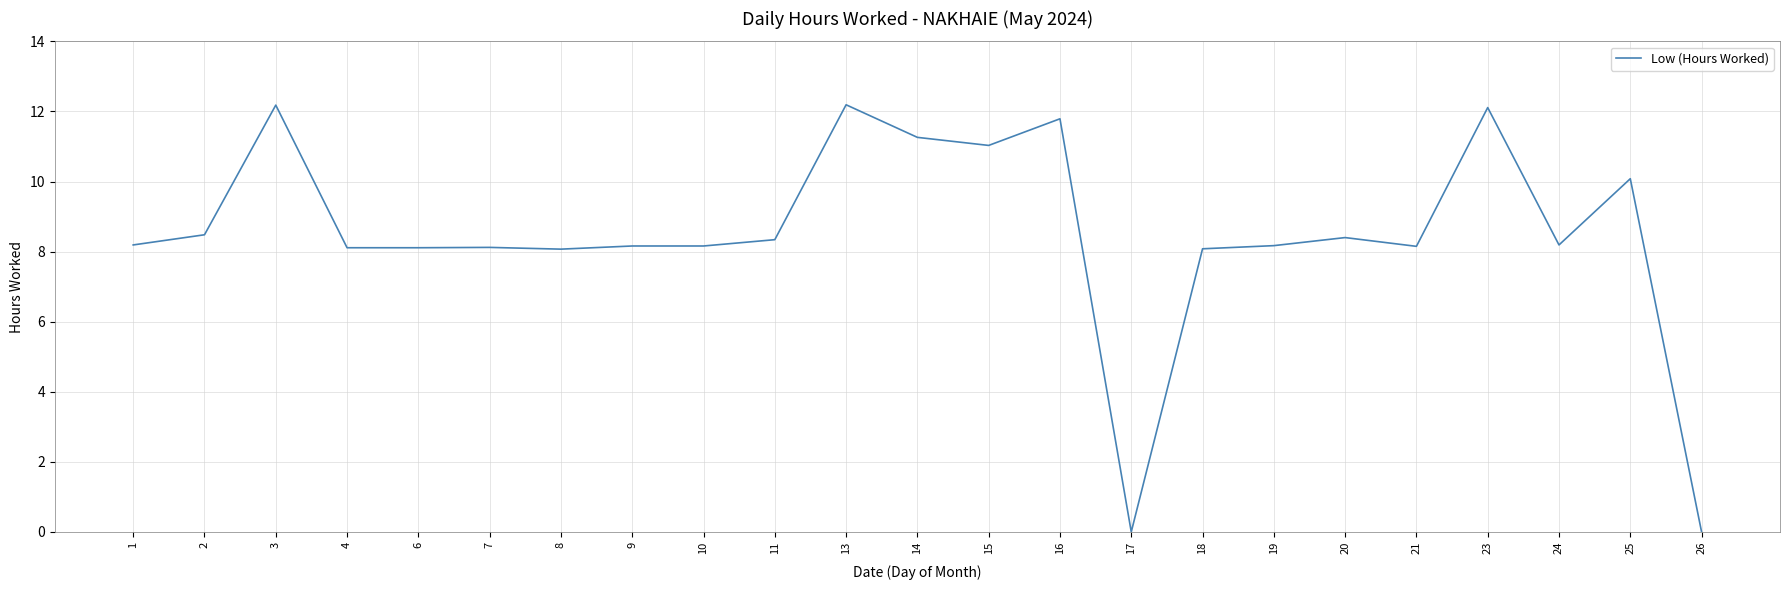

True or false: the data shows 10.1 at 25.

True